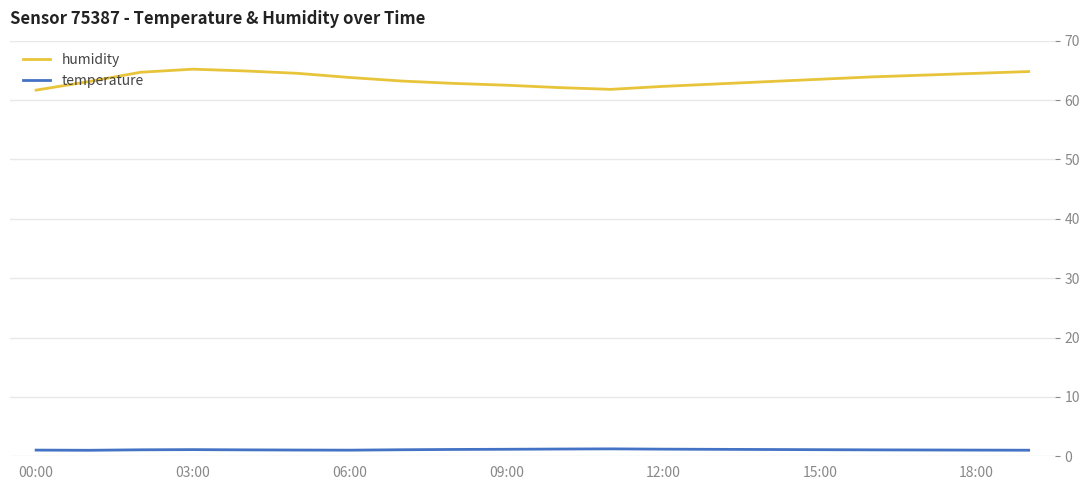

Which series has the largest total across all categories?

humidity